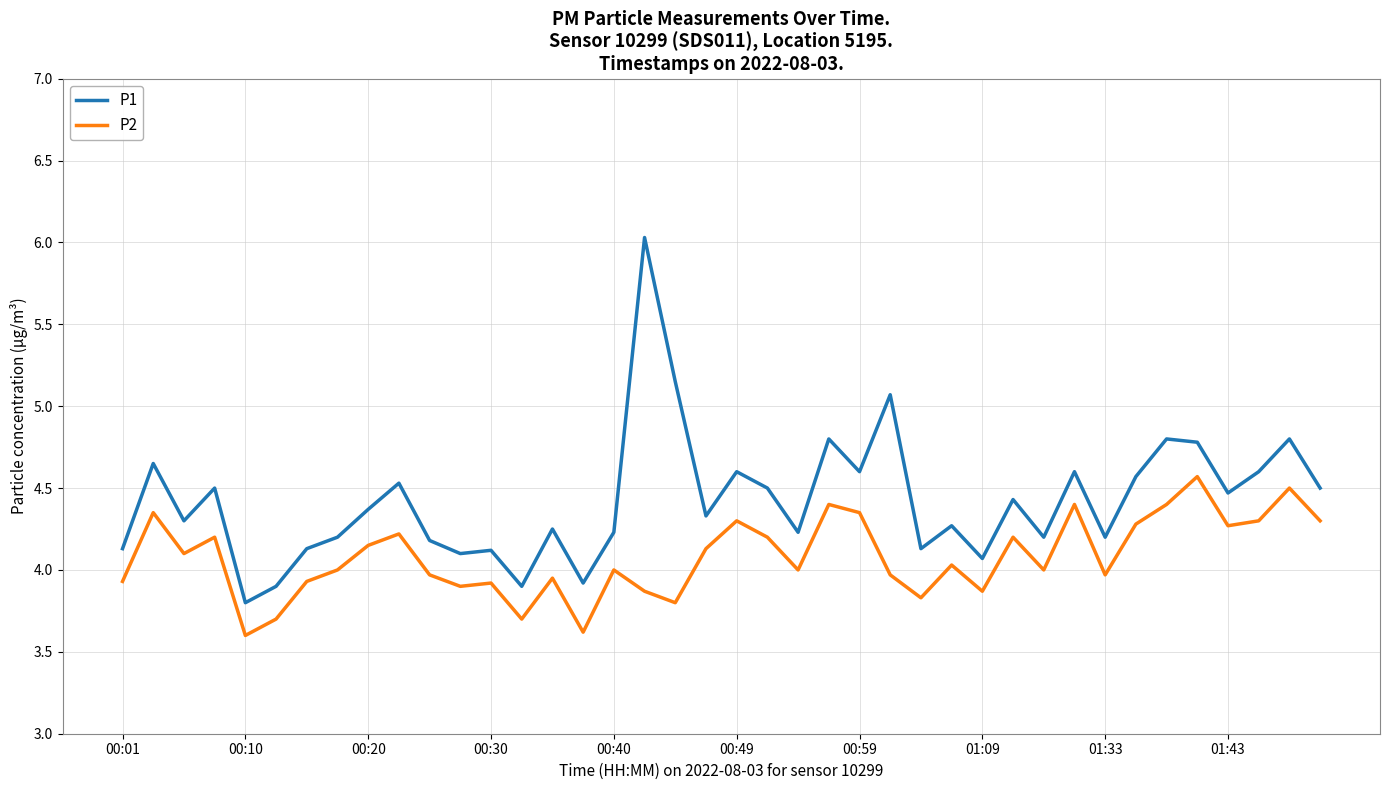

What are all the series names shown in the legend?

P1, P2